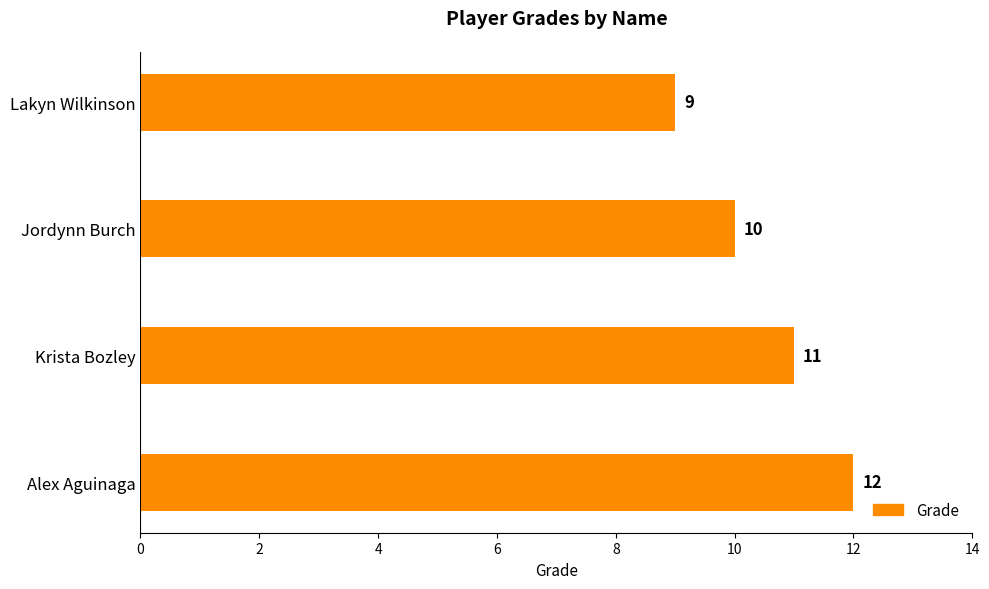

Is it true that the value at Jordynn Burch is 3?

False